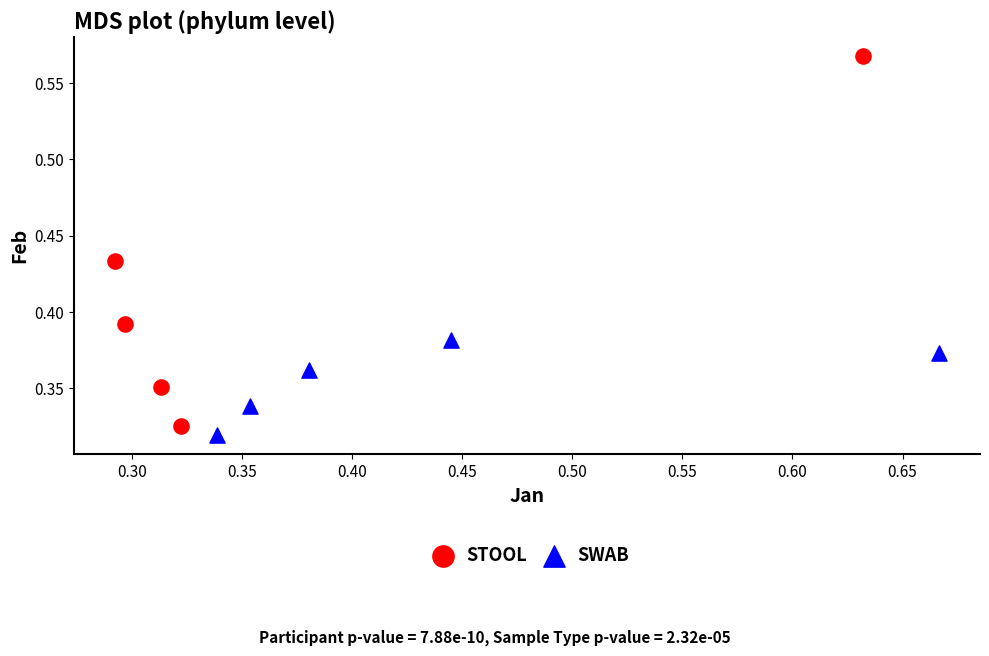

Which series contains the highest Y value?

STOOL